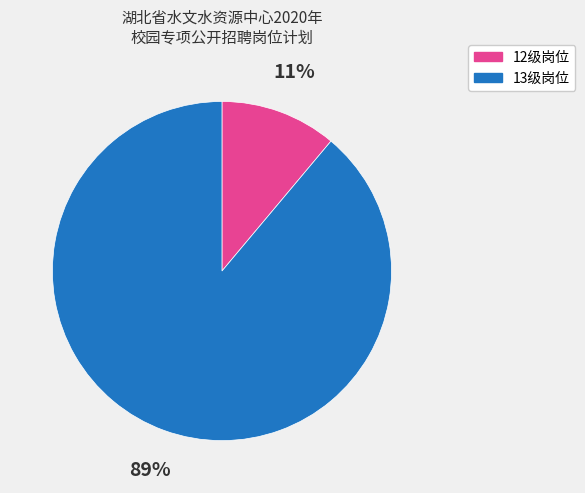

Is there a majority slice in this chart?

Yes